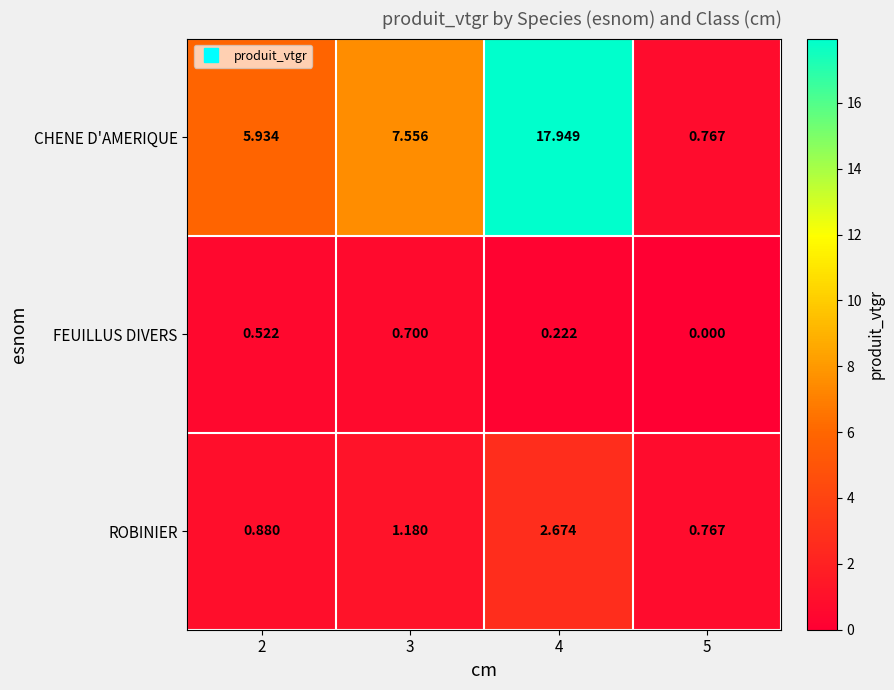

Which series has the widest spread of values?

CHENE D'AMERIQUE